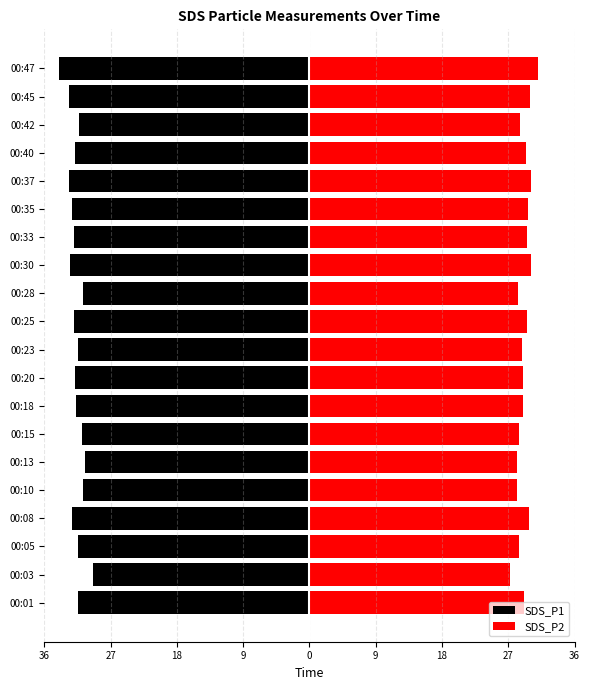

What is the spread (max minus min) of values at 9?

61.8